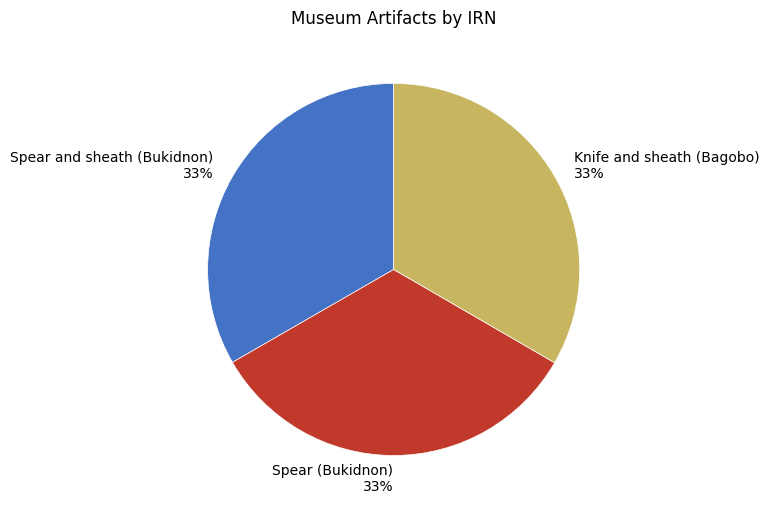

What percentage is the Spear (Bukidnon) slice, to the nearest percent?

33%